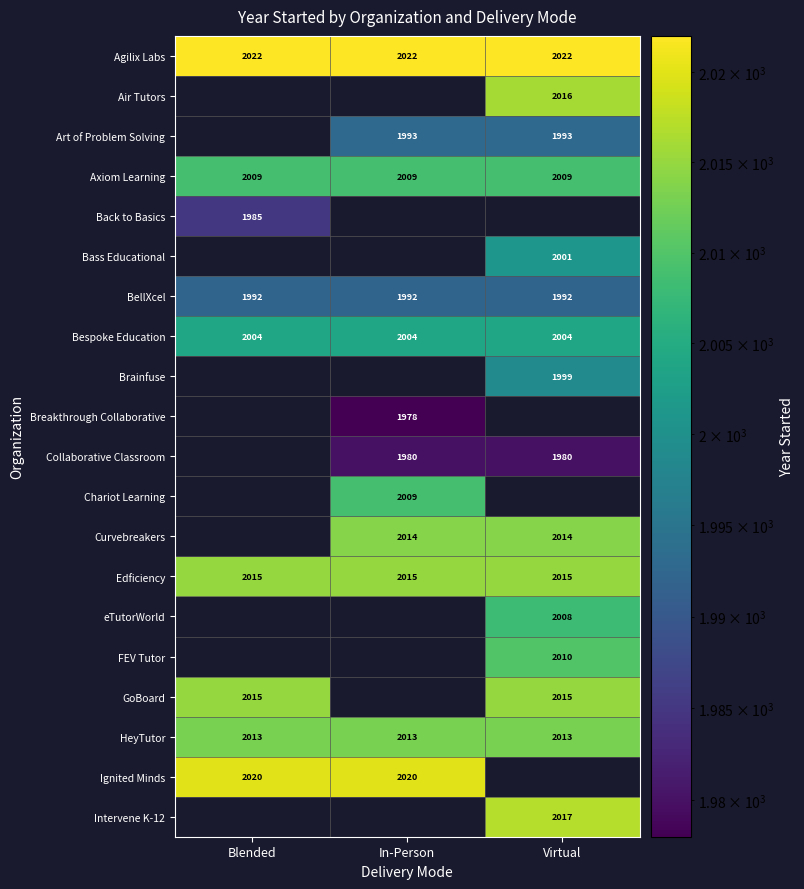

Count the number of categories in the chart.

3